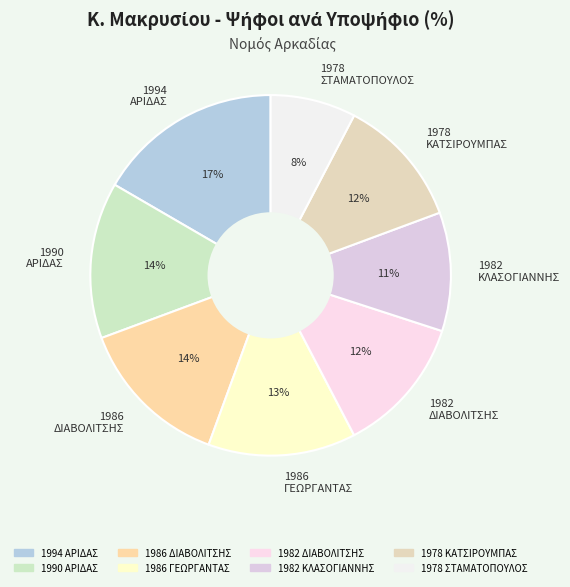

To the nearest percent, what is the average slice percentage?

12%